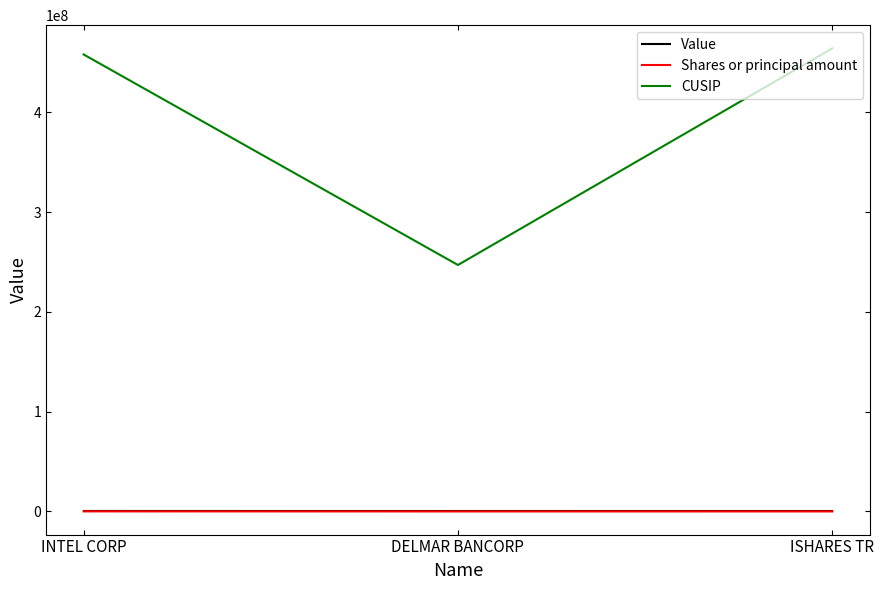

What is the average value of the Shares or principal amount series?

-48490